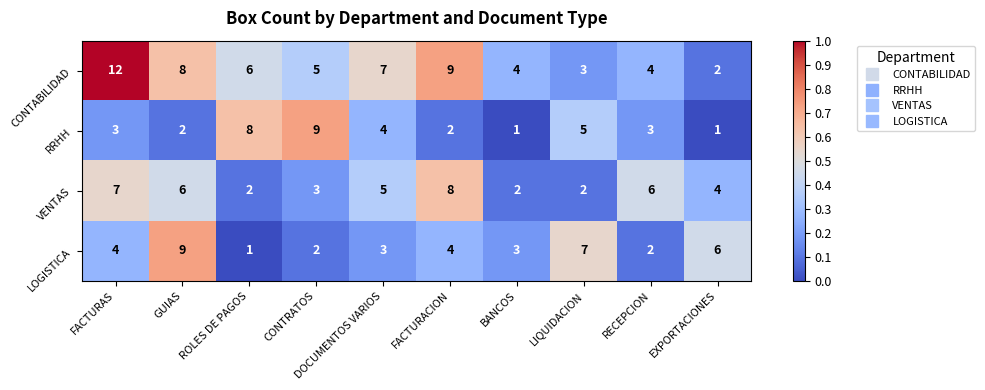

Is it true that VENTAS equals 1 at BANCOS?

False